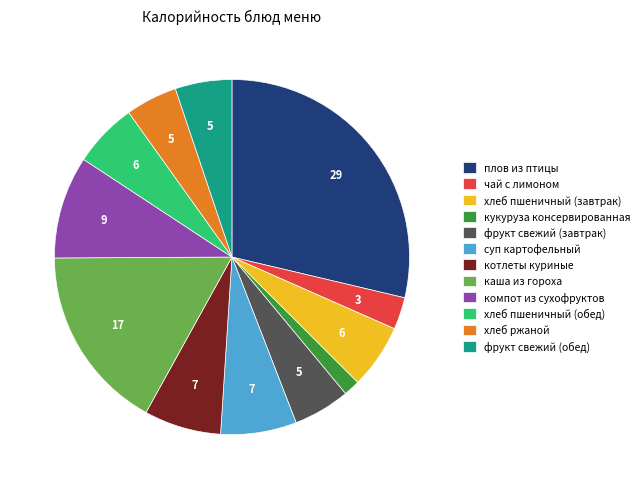

Combined, do компот из сухофруктов and плов из птицы account for over 50%?

No